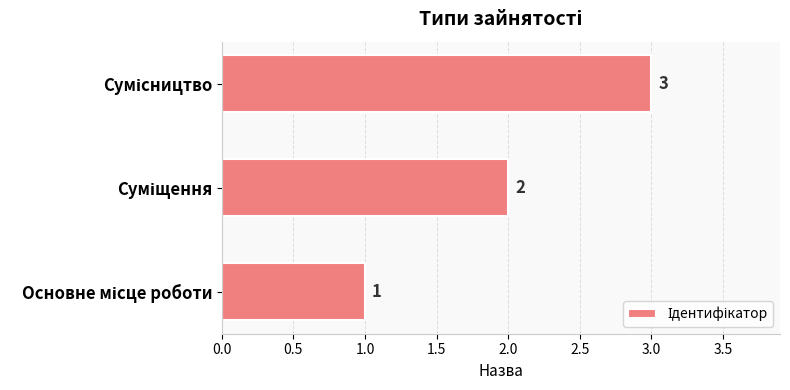

What is the maximum value shown in the chart?

3